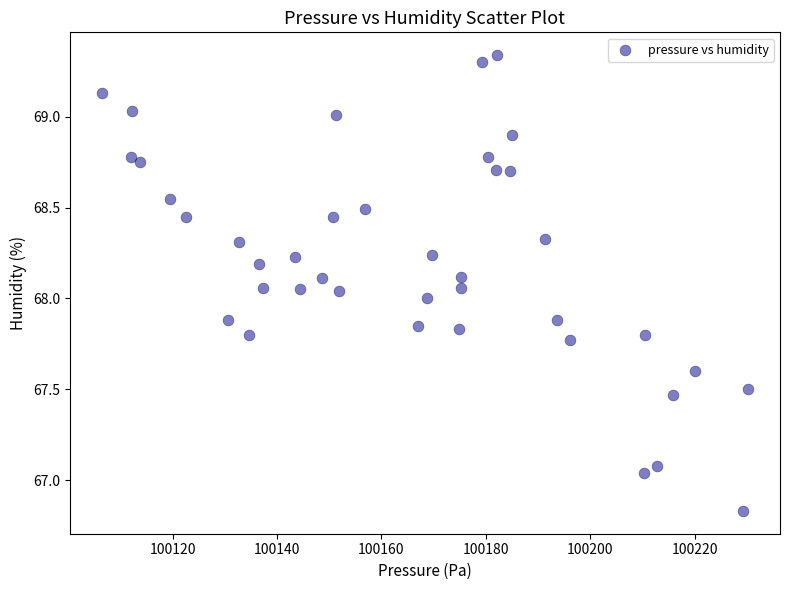

What is the range of X values (max minus min)?

123.8